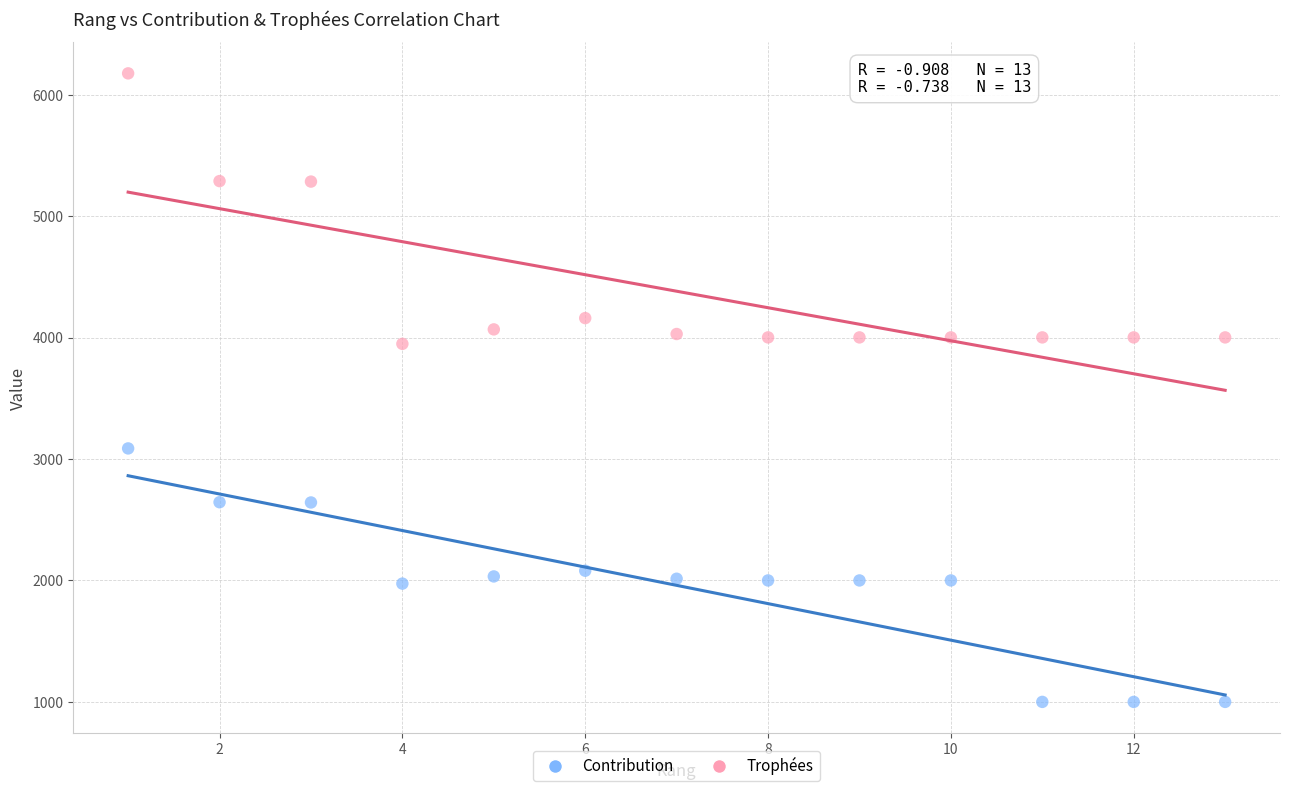

Across all data points, what is the range of X values (max minus min)?

12